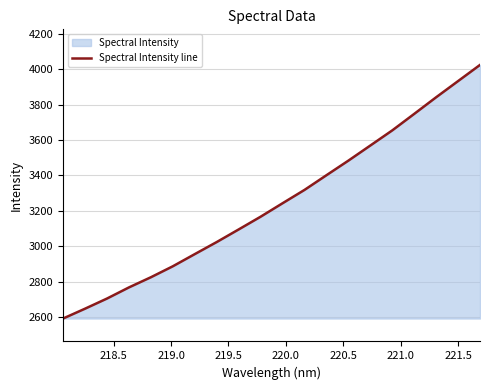

What is the difference between the maximum and minimum values?

1433.9